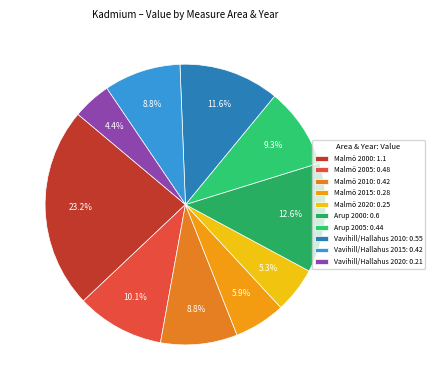

True or false: Arup 2005 accounts for 9% of the total.

True